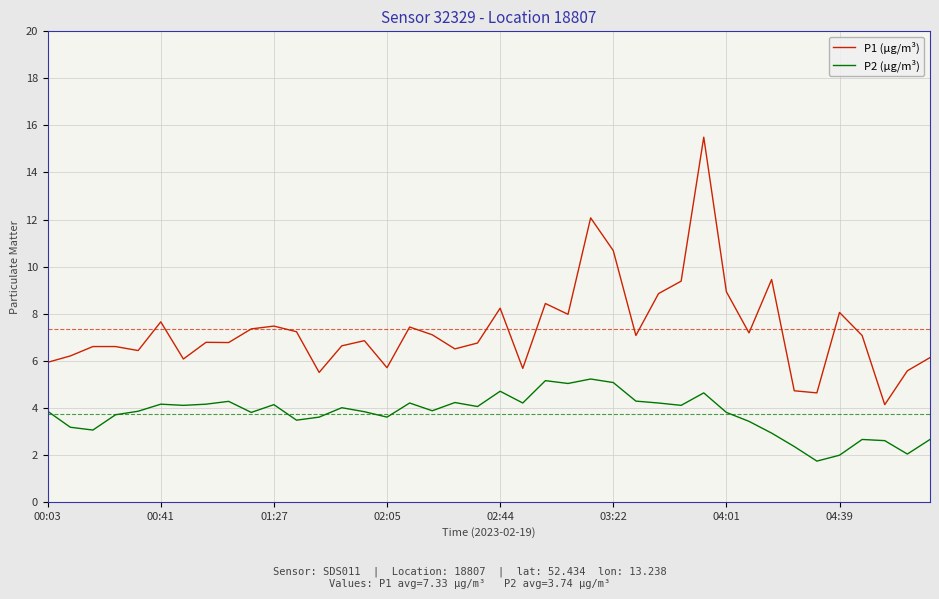

How many series are shown in this chart?

2